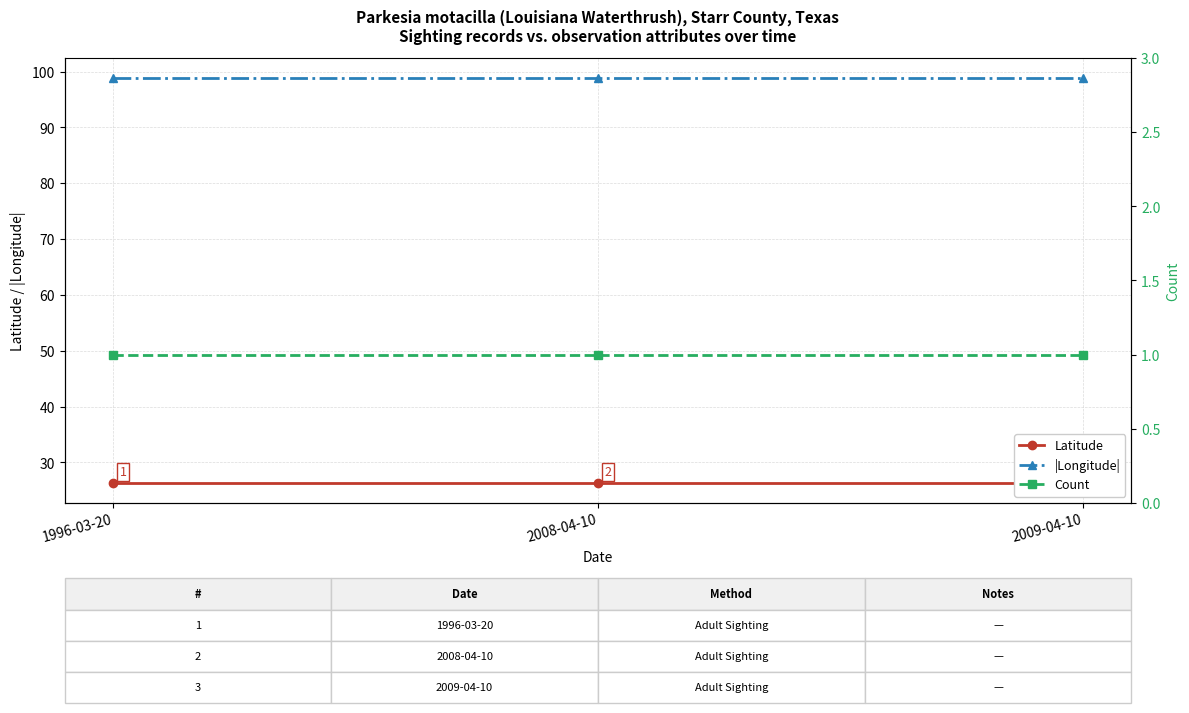

Reading left to right, what are all the values shown in this chart?

Latitude: 26.4	26.4	26.4
|Longitude|: 98.8	98.8	98.8
Count: 1.0	1.0	1.0